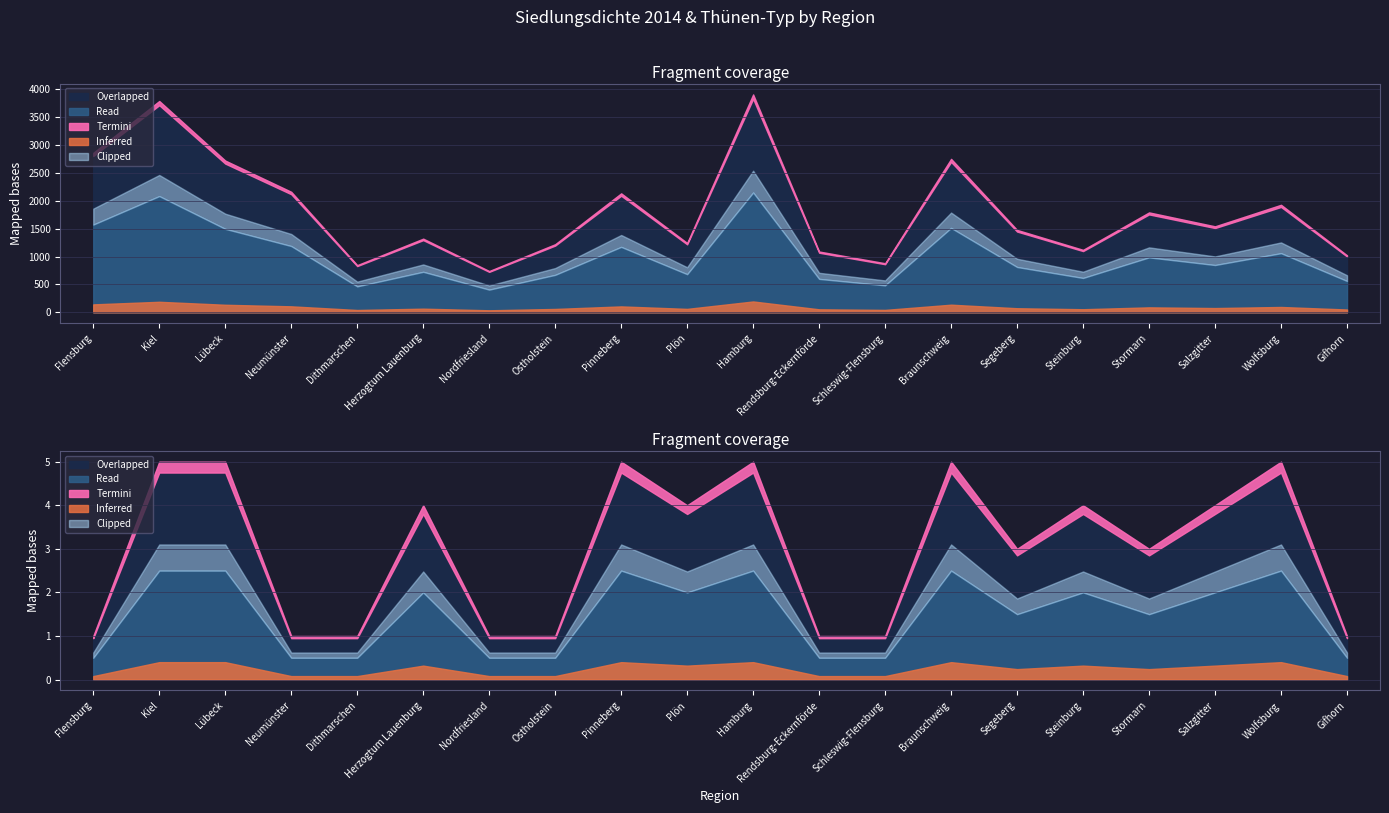

True or false: Thünen-Typ has more than 0 interior local peaks.

True